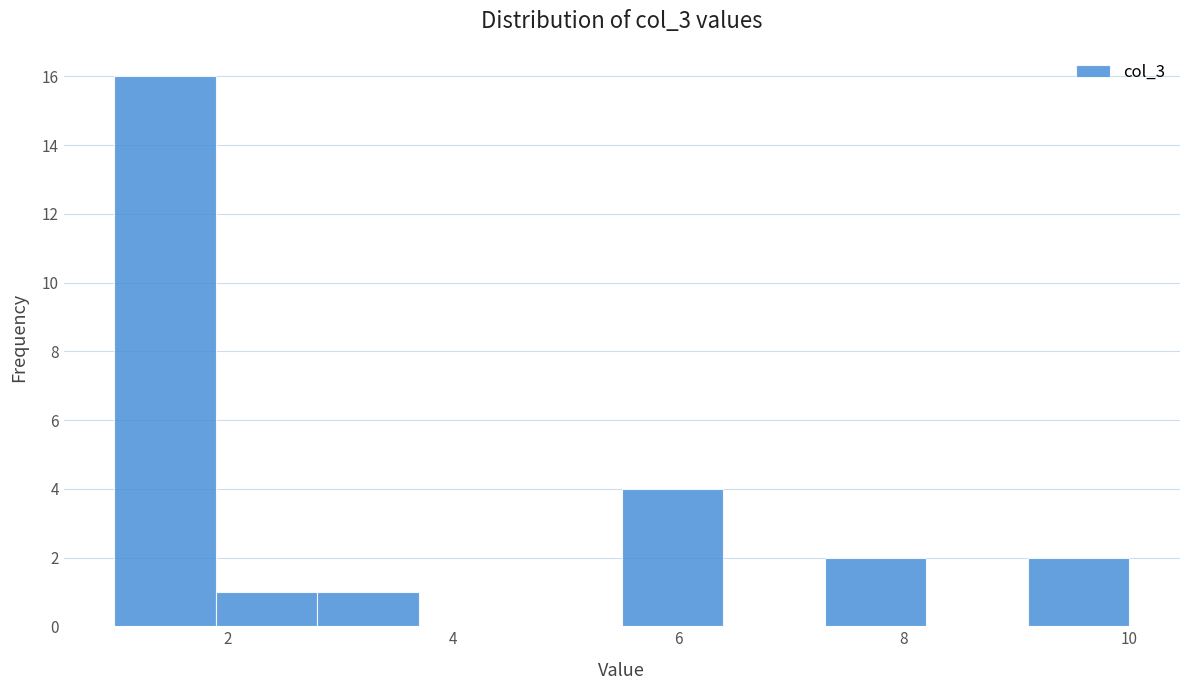

Reading left to right, list every bar in this chart as the range it spans on the x-axis followed by its height. Neither the bar edges nor the heights are printed on the chart, so give them approximately, as read against the axes.

1.0 to 1.9: 16
1.9 to 2.8: 1
2.8 to 3.7: 1
3.7 to 4.6: 0
4.6 to 5.5: 0
5.5 to 6.4: 4
6.4 to 7.3: 0
7.3 to 8.2: 2
8.2 to 9.1: 0
9.1 to 10.0: 2